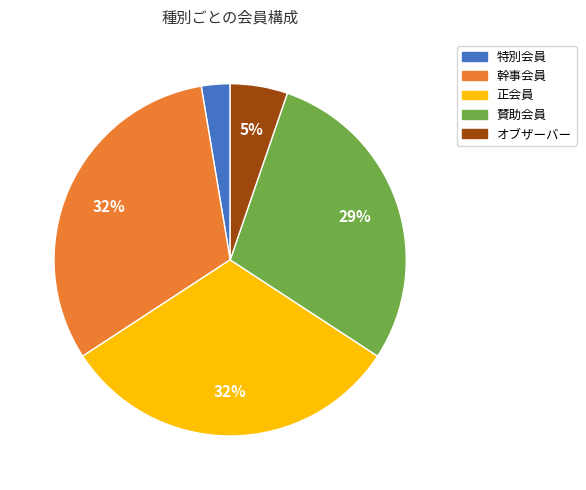

Do 正会員 and オブザーバー together represent more than half of the pie?

No